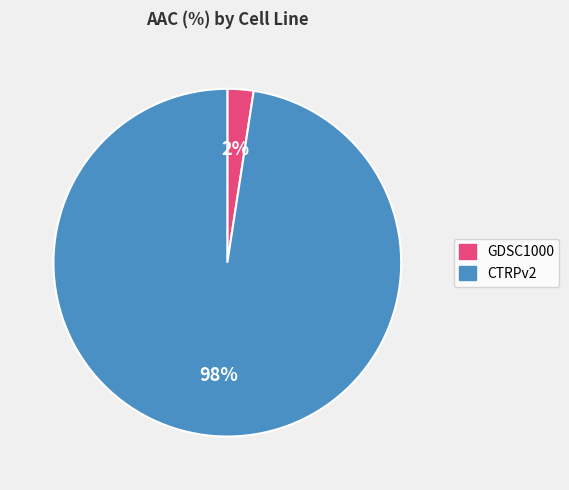

Which category has the biggest portion of the pie?

CTRPv2